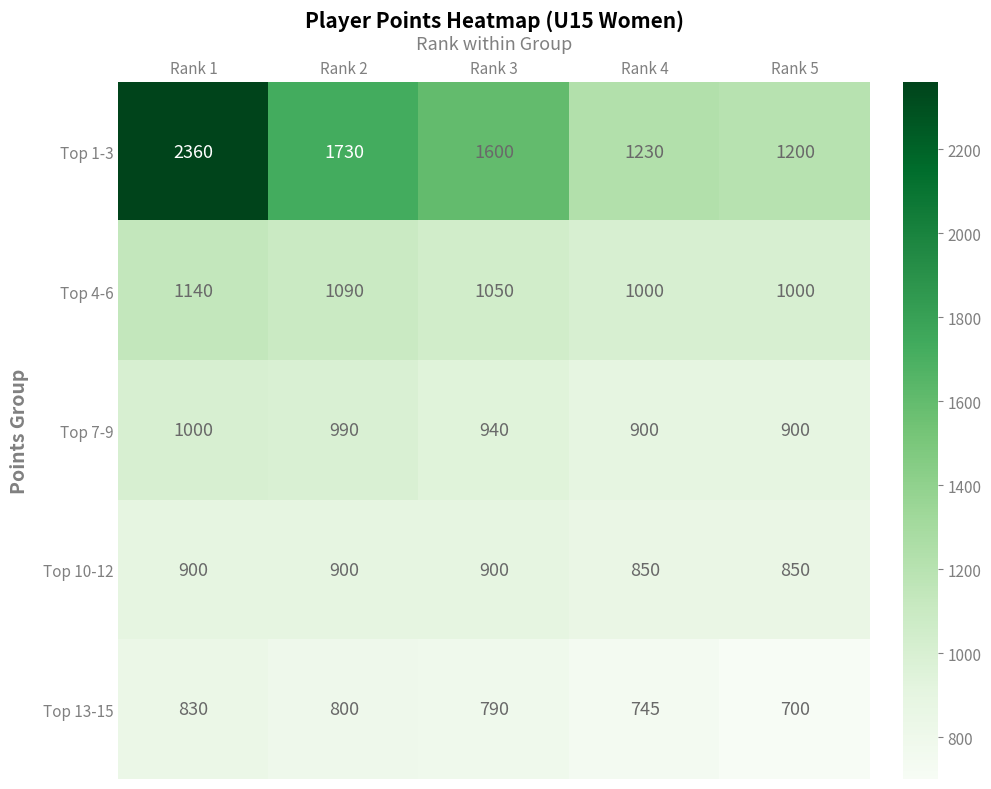

The value of Top 1-3 at Rank 4 is 1966. True or false?

False